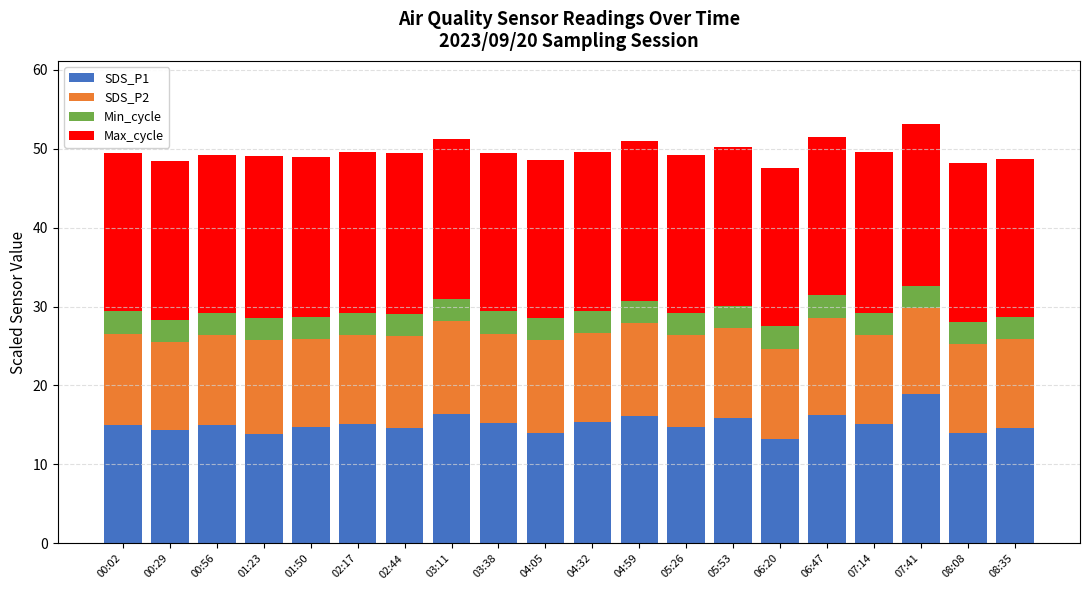

True or false: SDS_P1 has a value of 14.0 at 04:05.

True